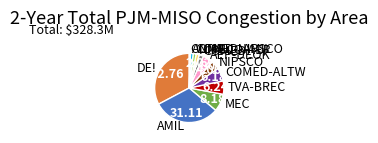

Is AEP-DEOK the majority of the pie?

No